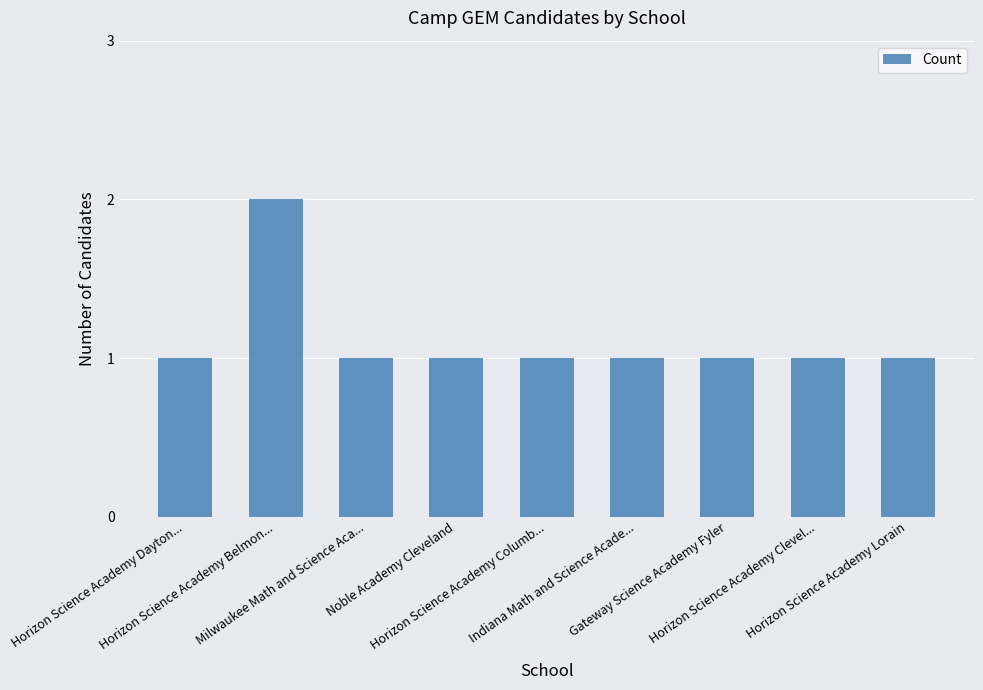

What is the sum of all values?

10